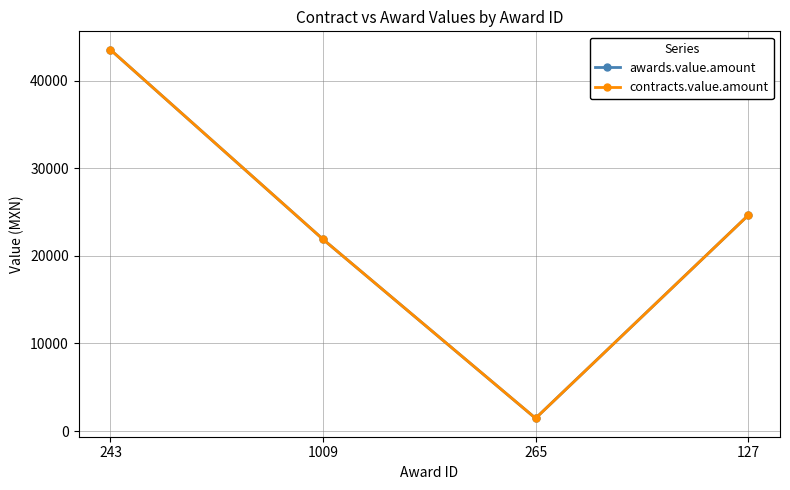

Does the chart have visible grid lines?

Yes